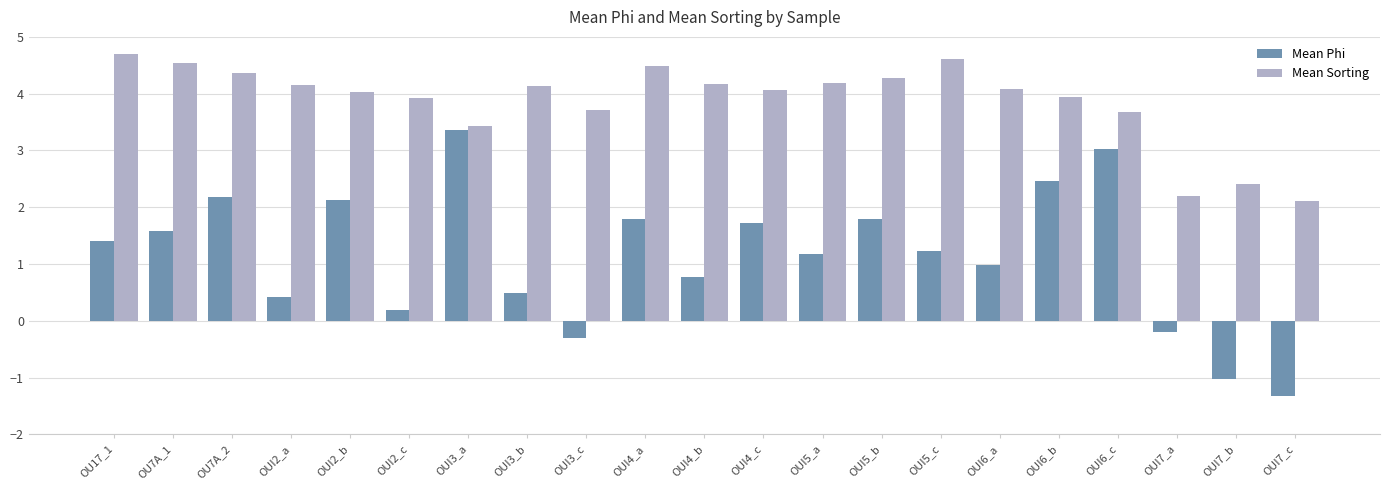

What is the total value across all series at OUI2_b?

6.2